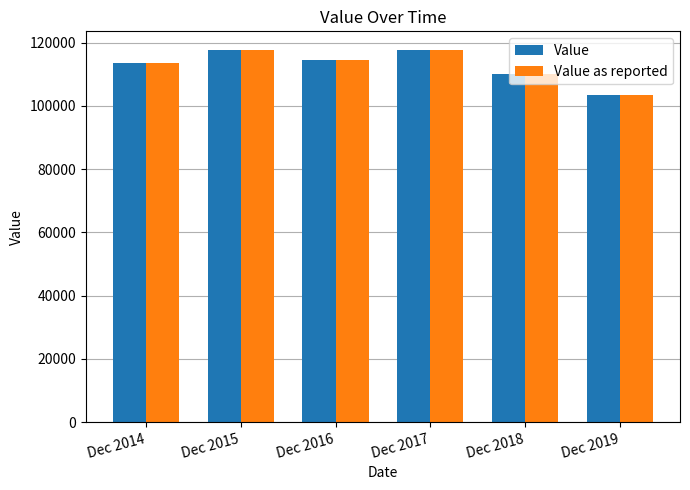

What is the difference between the maximum and minimum values in the Value series?

14270